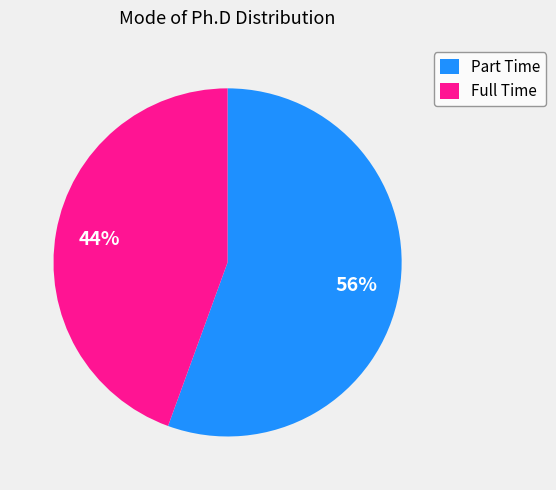

How many segments does this pie chart have?

2